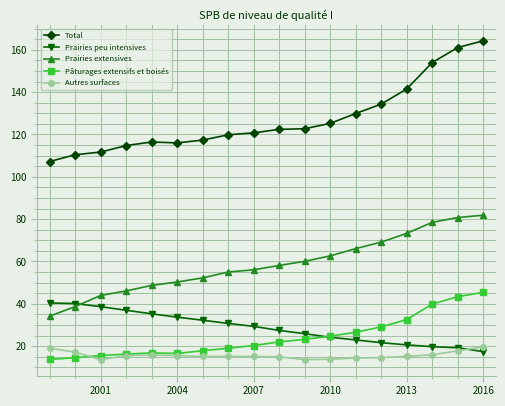

True or false: Total has more than 0 interior local peaks.

True